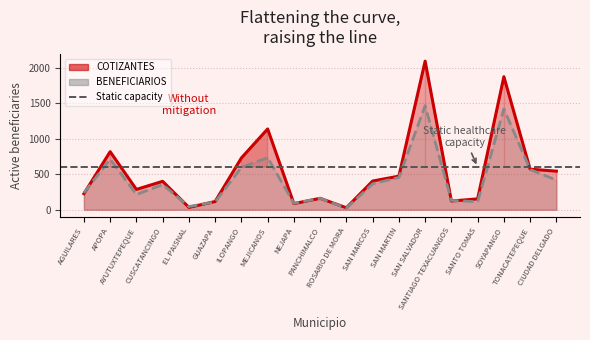

At which category is the sum across all series the highest?

SAN SALVADOR